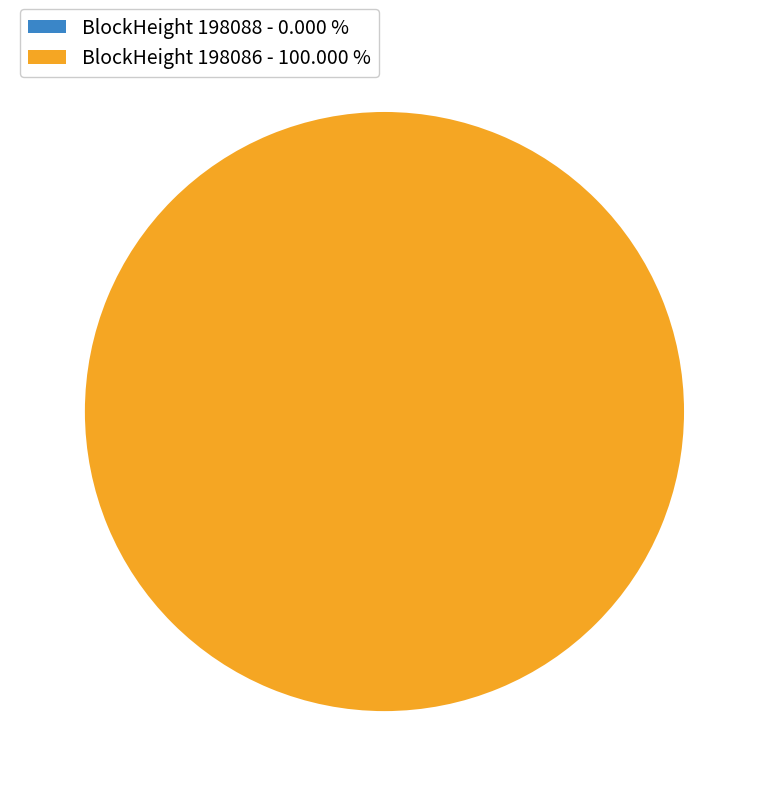

Rank the categories by value from highest to lowest.

198086, 198088